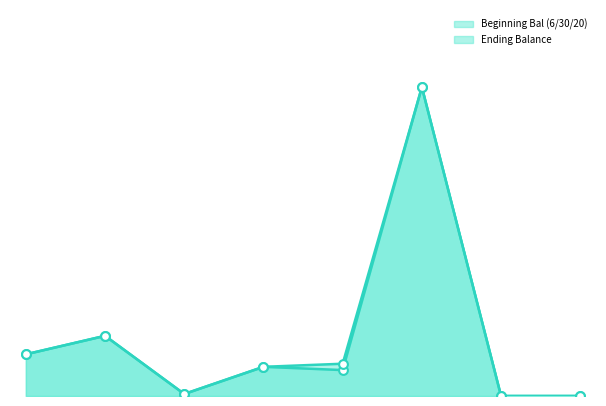

Which series reaches the maximum Y coordinate?

Beginning Bal (6/30/20) line